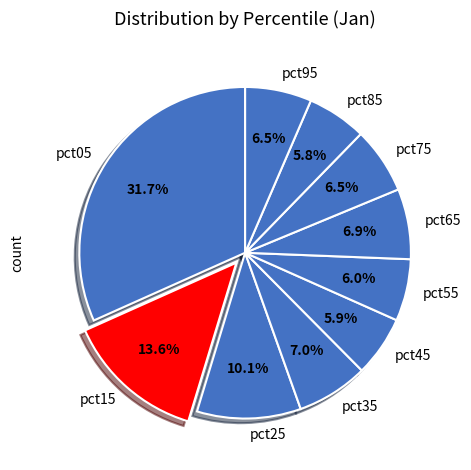

To the nearest percent, what is the average slice percentage?

10%